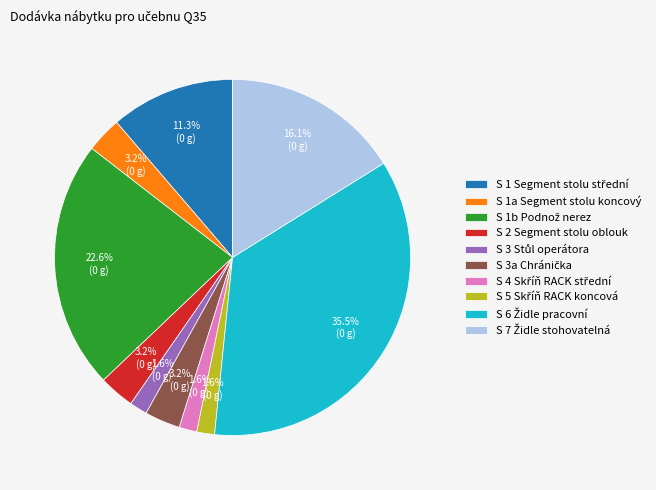

What portion of the pie excludes S 2 Segment stolu oblouk?

96.8%